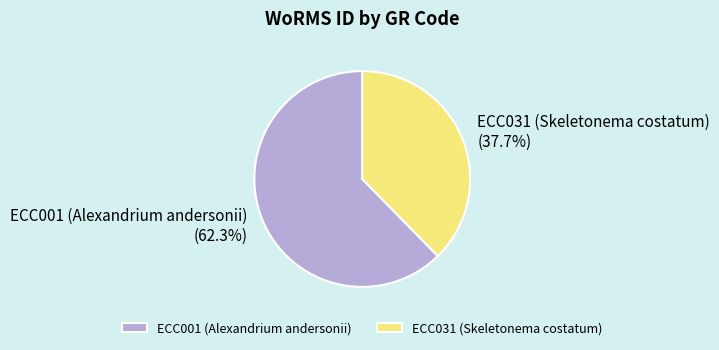

Approximately how many times larger is the value at ECC031 (Skeletonema costatum) compared to ECC001 (Alexandrium andersonii)?

0.6